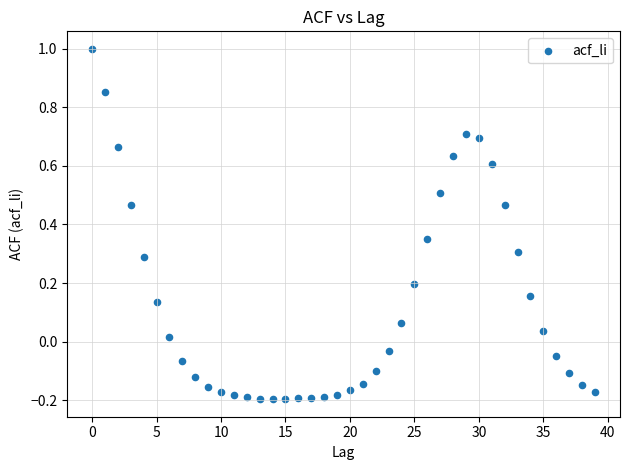

What is the range of Y values (max minus min)?

1.2